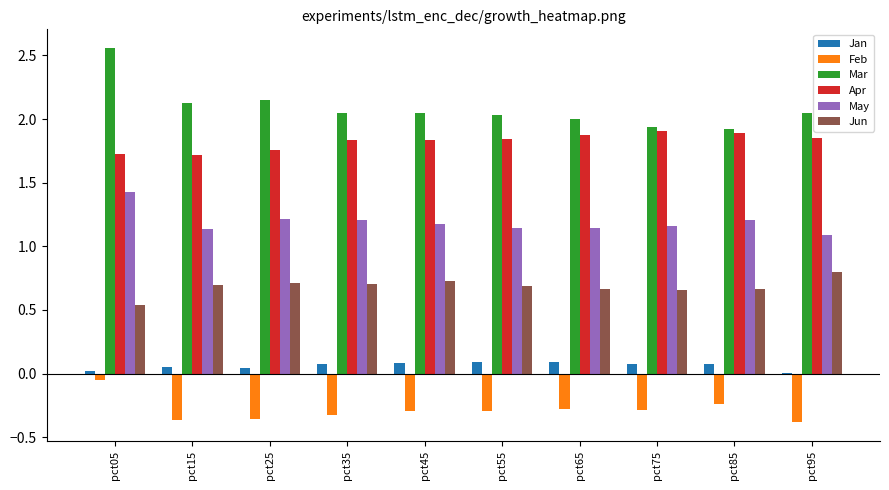

Is the value of Mar at pct05 greater than the value of Feb at pct85?

Yes